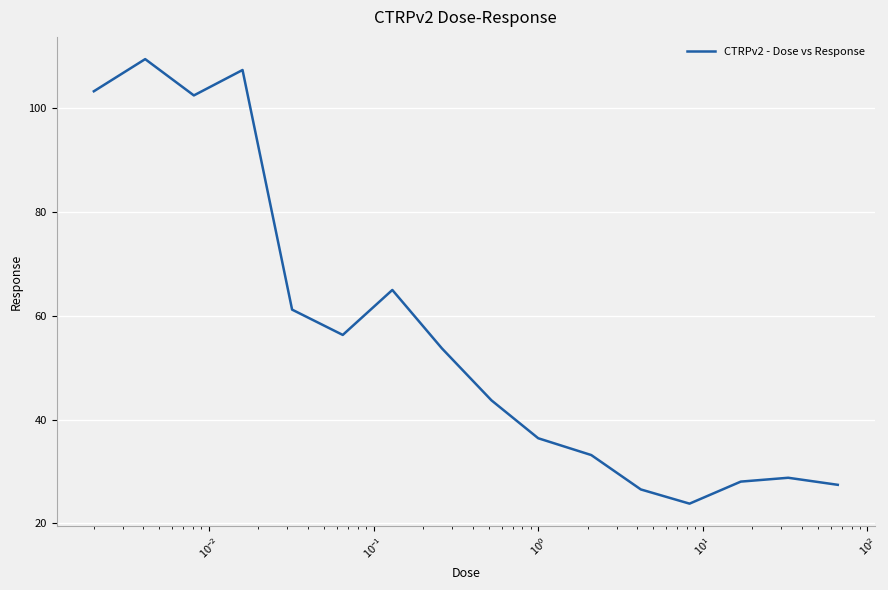

What is the maximum value shown in the chart?

109.5